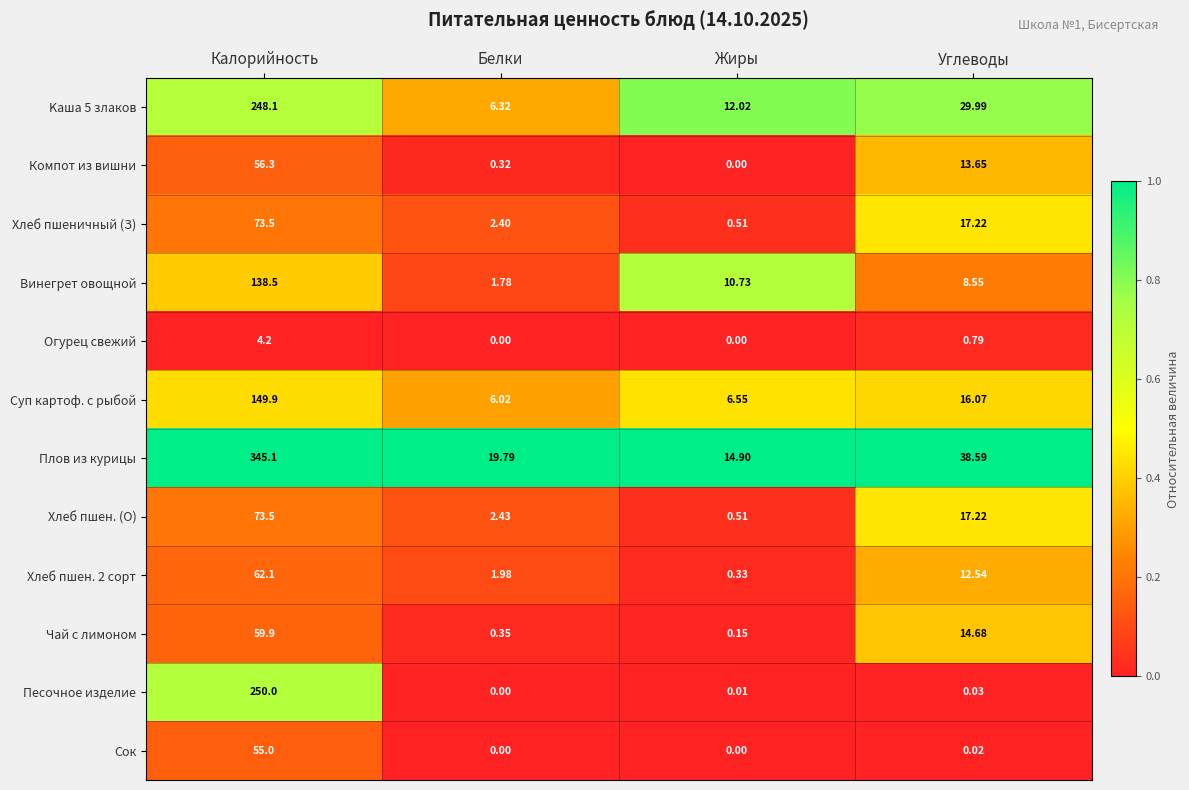

Which series has the widest spread of values?

Плов из курицы